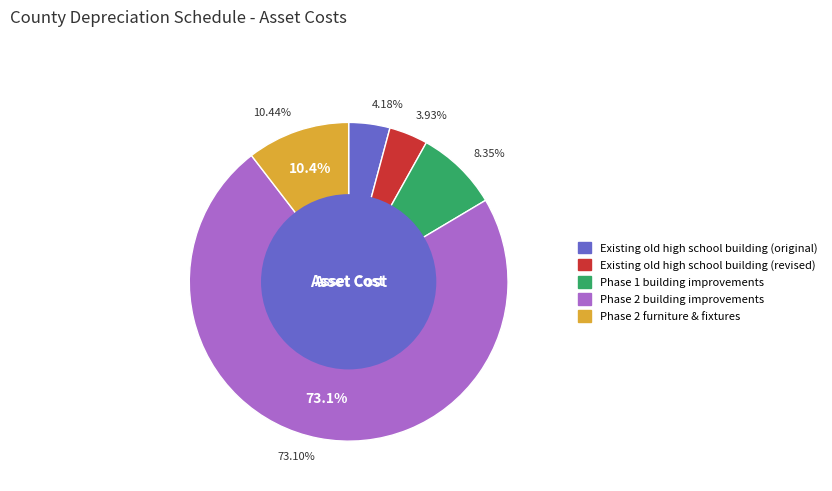

Is it true that Existing old high school building (revised) is 4% of the pie?

True